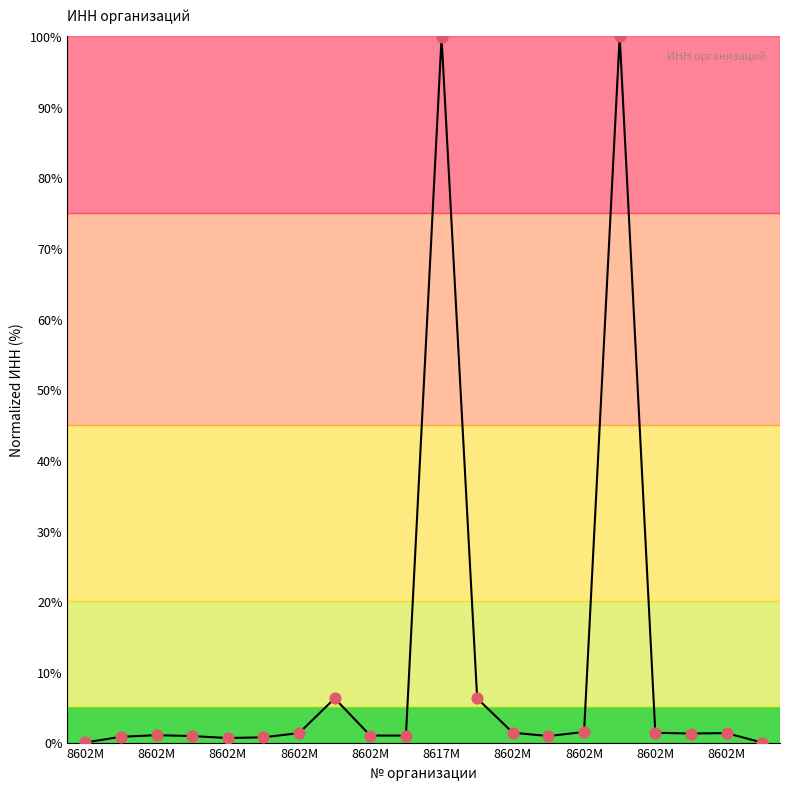

What is the greatest value displayed?

100.0